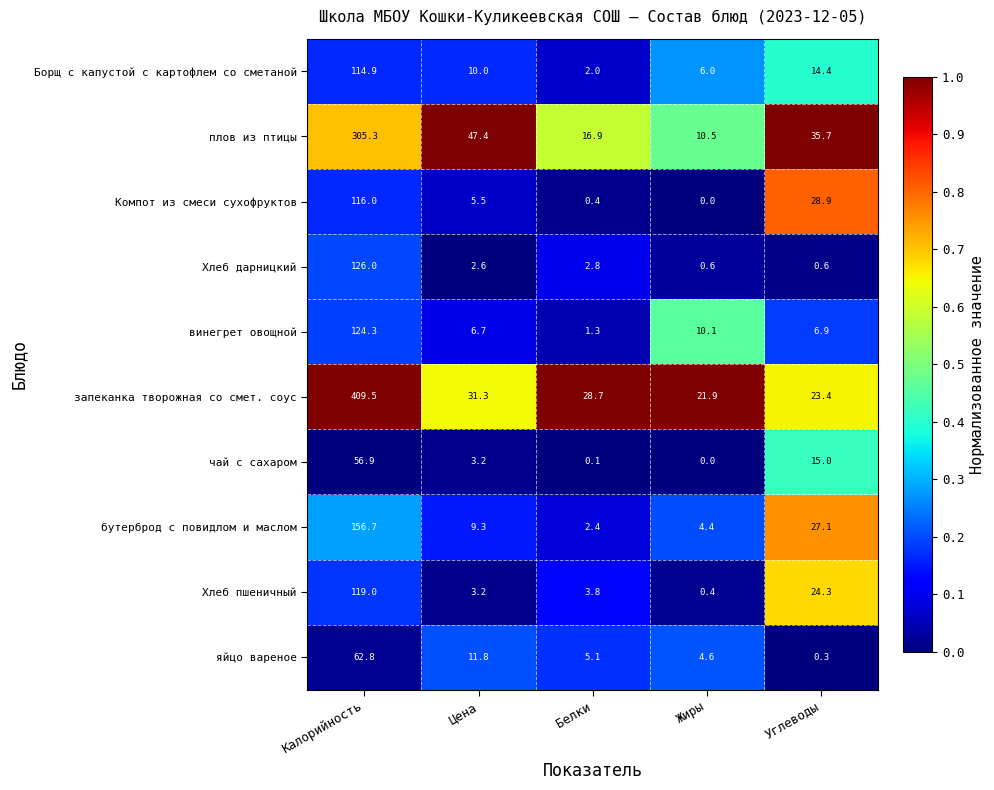

Is the value of запеканка творожная со смет. соус at Жиры greater than the value of Хлеб дарницкий at Углеводы?

Yes